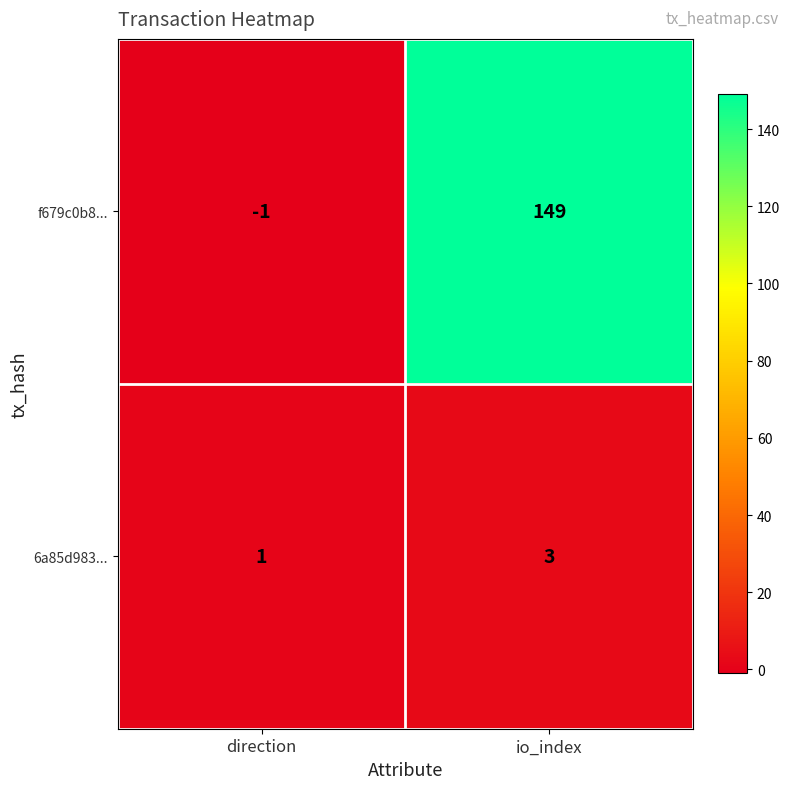

Reading left to right, transcribe all the data shown in this chart.

f679c0b8...: direction=-1	io_index=149
6a85d983...: direction=1	io_index=3